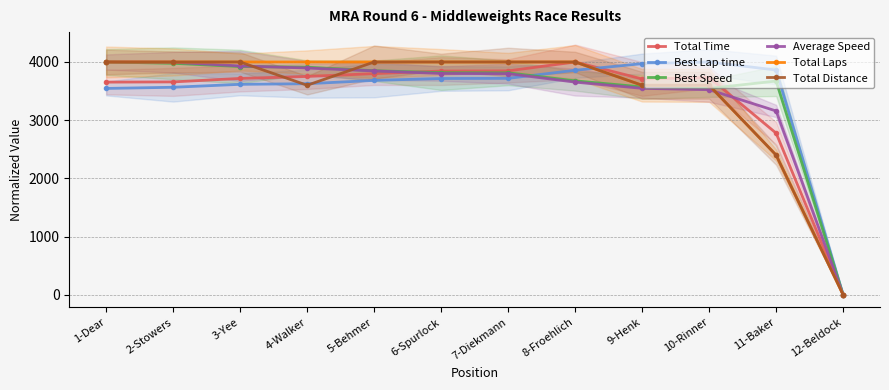

Reading left to right, what are all the values shown in this chart?

Total Time: 3654.1	3657.8	3717.5	3751.4	3800.0	3844.2	3847.2	4000.0	3708.4	3733.2	2776.8	0.0
Best Lap time: 3545.5	3565.6	3616.1	3626.5	3683.6	3716.1	3718.6	3858.0	3971.3	4000.0	3861.6	0.0
Best Speed: 4000.0	3977.5	3922.0	3910.7	3850.1	3816.4	3813.9	3676.1	3571.2	3545.6	3672.6	0.0
Average Speed: 4000.0	3996.0	3931.7	3896.3	3846.5	3802.2	3799.3	3654.1	3547.3	3523.7	3158.2	0.0
Total Laps: 4000.0	4000.0	4000.0	4000.0	4000.0	4000.0	4000.0	4000.0	3600.0	3600.0	2400.0	0.0
Total Distance: 4000.0	4000.0	4000.0	3600.0	4000.0	4000.0	4000.0	4000.0	3600.0	3600.0	2400.0	0.0